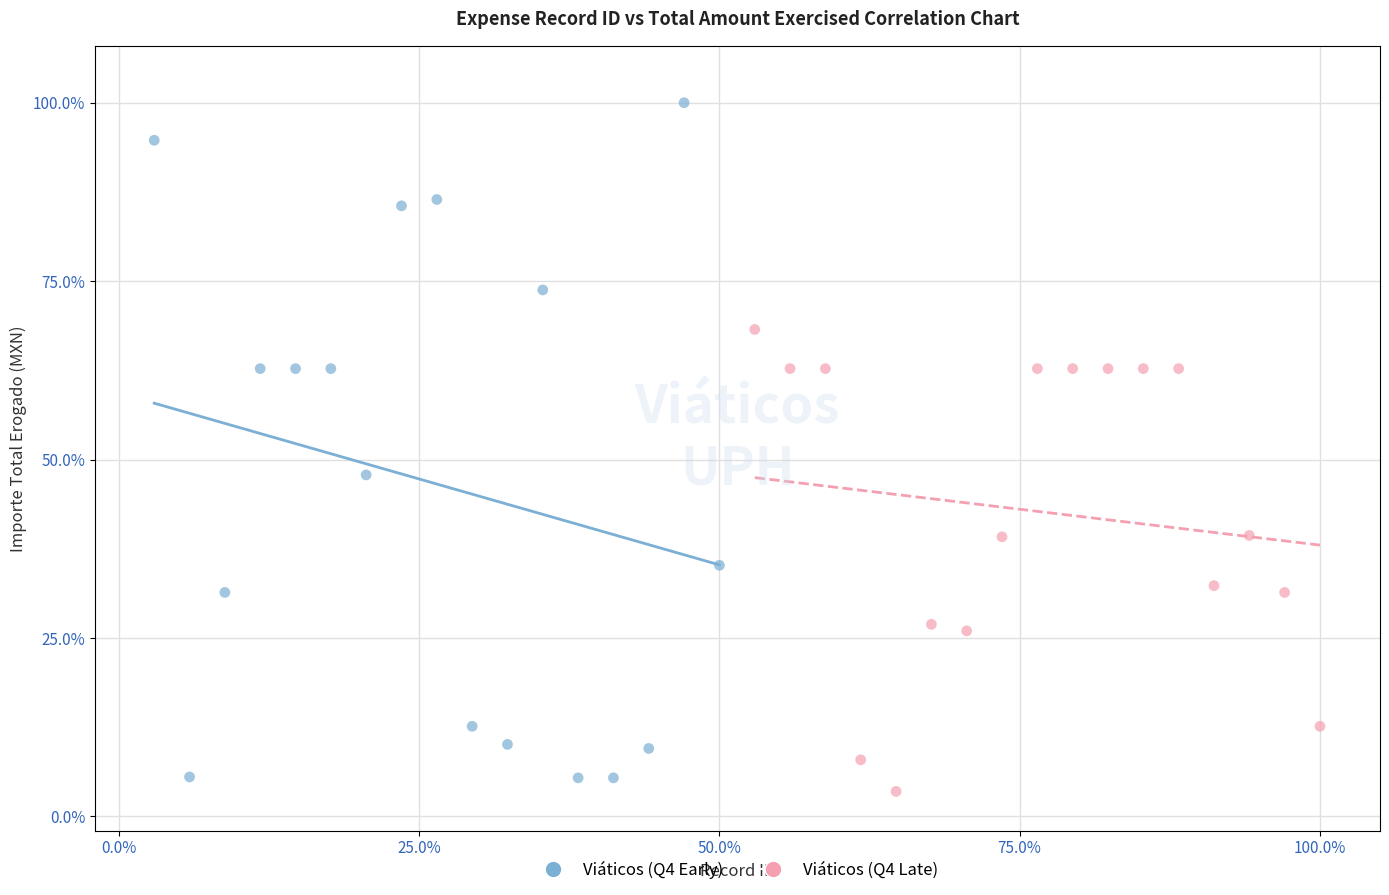

Which series contains the highest Y value?

Viáticos (Q4 Early)